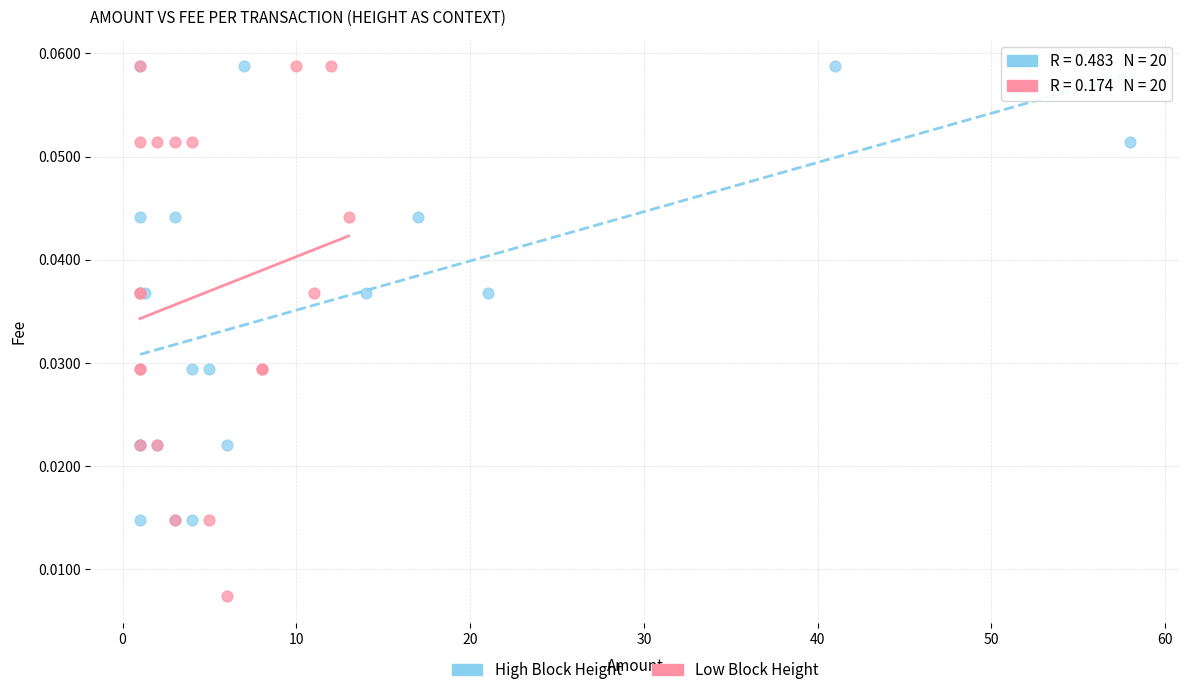

Which series reaches the minimum Y coordinate?

Low Block Height